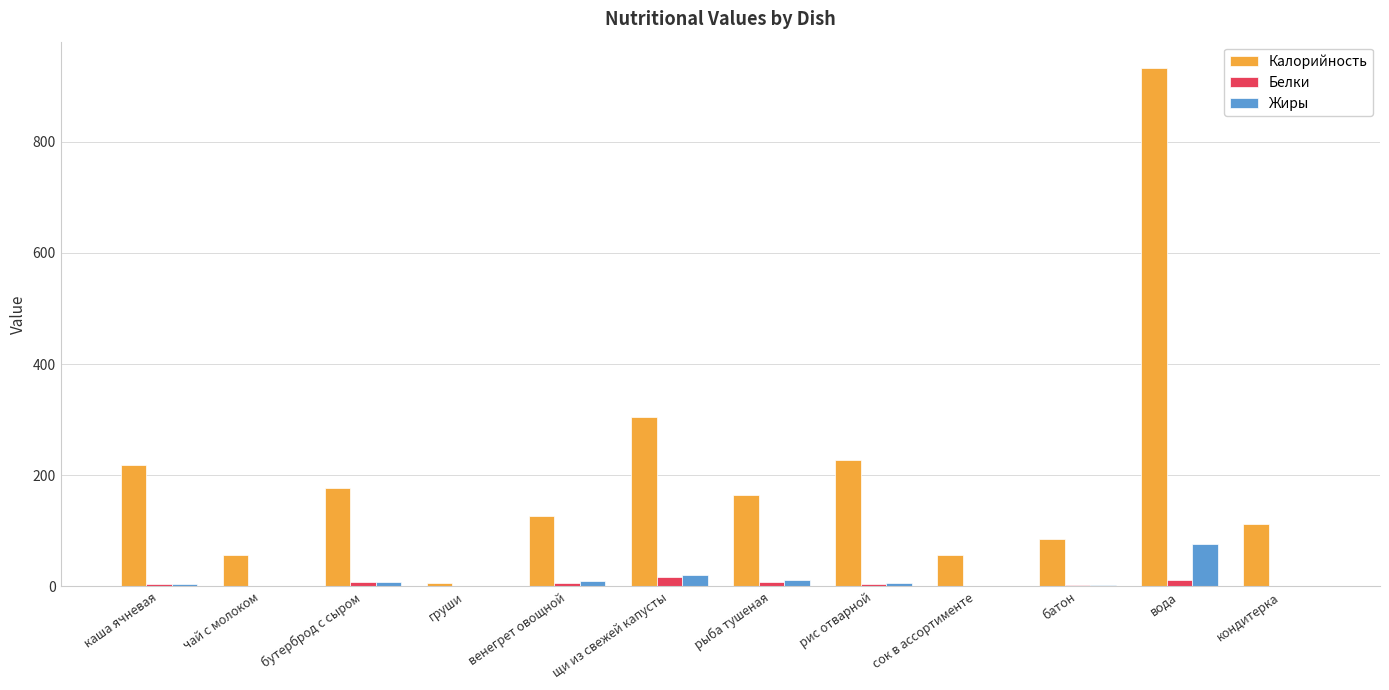

How many groups of bars are there?

12